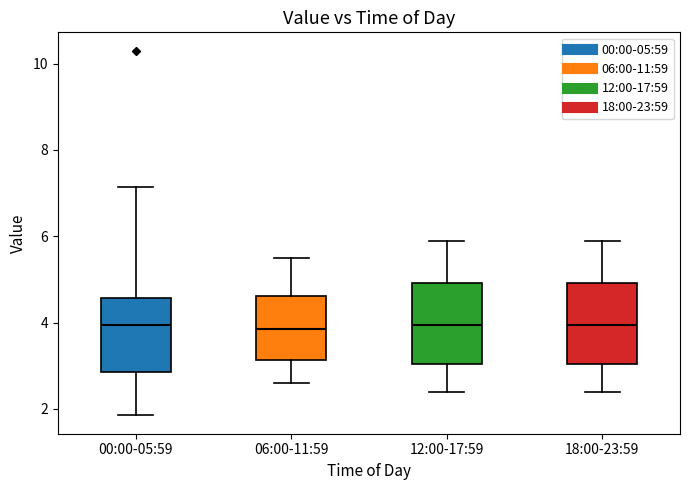

Reading left to right, transcribe this box plot: for each box, give where its median line is, the range the box spans, and where its two whiskers end, as read against the y-axis. The values are not printed on the chart, so give them approximately, as read against the axis.

00:00-05:59: median 4.0, box 2.8 to 4.6, whiskers 1.8 to 7.2
06:00-11:59: median 3.8, box 3.2 to 4.6, whiskers 2.6 to 5.6
12:00-17:59: median 4.0, box 3.0 to 5.0, whiskers 2.4 to 6.0
18:00-23:59: median 4.0, box 3.0 to 5.0, whiskers 2.4 to 6.0